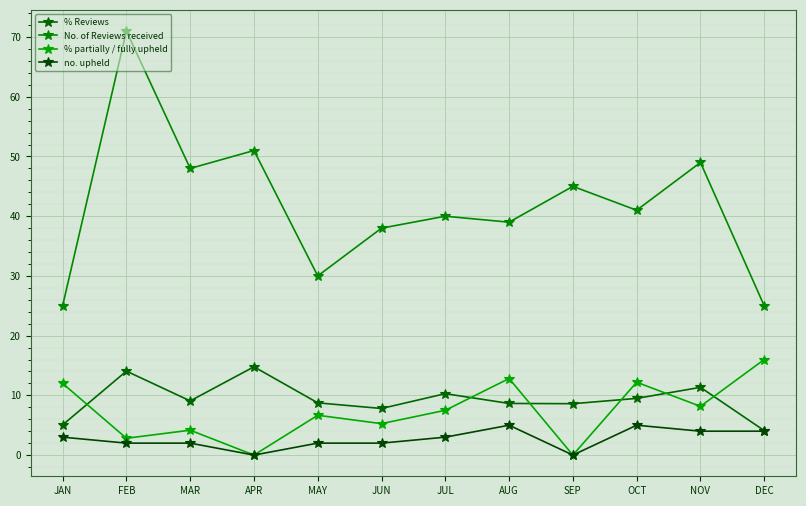

What is the total value across all series at MAY?

47.4